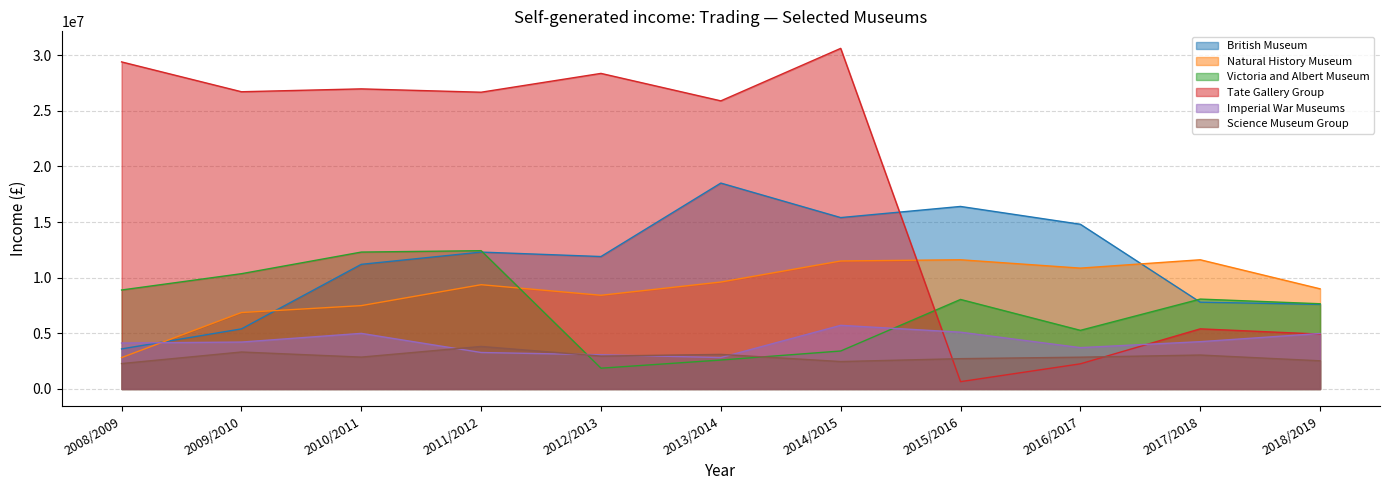

What is the label of the 7th point from the right?

2012/2013